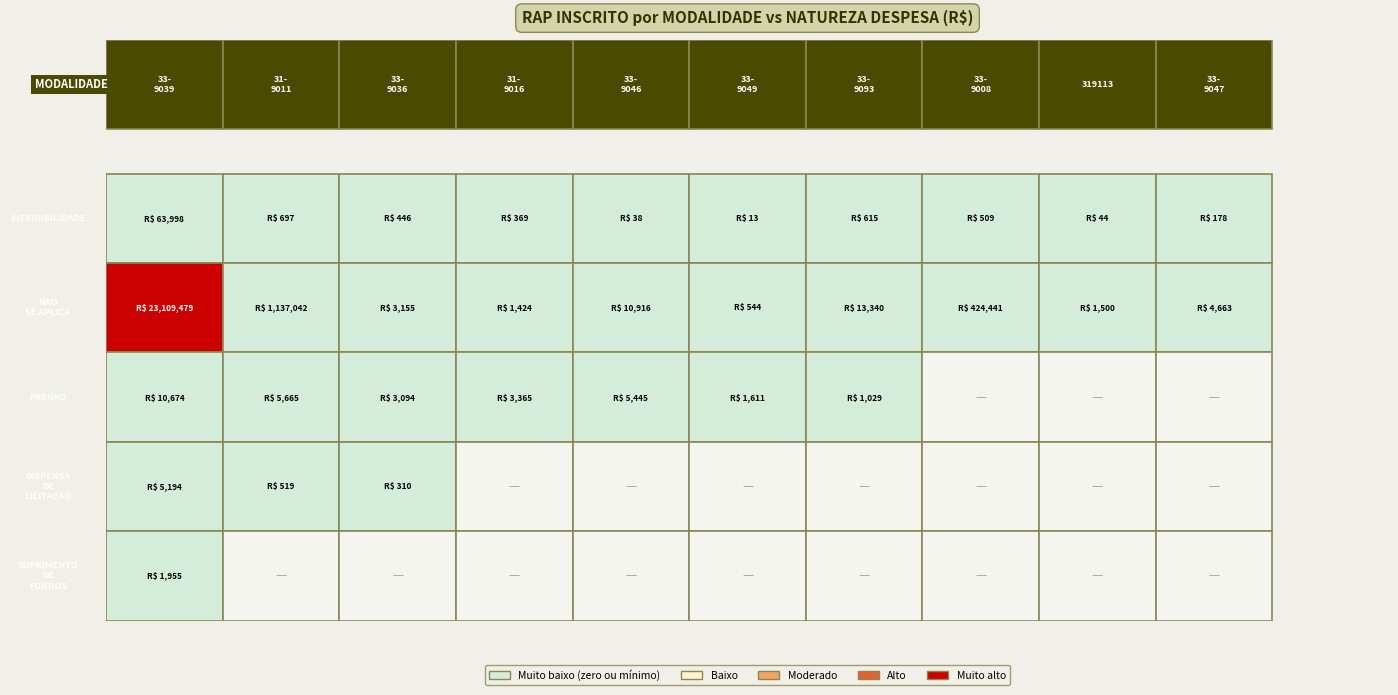

Which category has the lowest value in the INEXIGIBILIDADE series?

339049